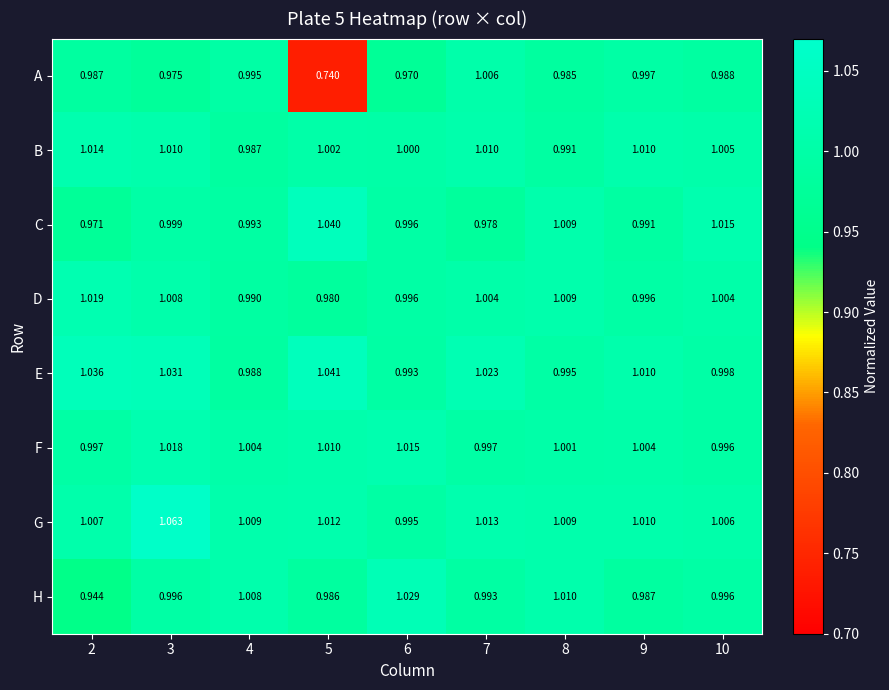

Is the value of B at 6 greater than the value of H at 4?

No